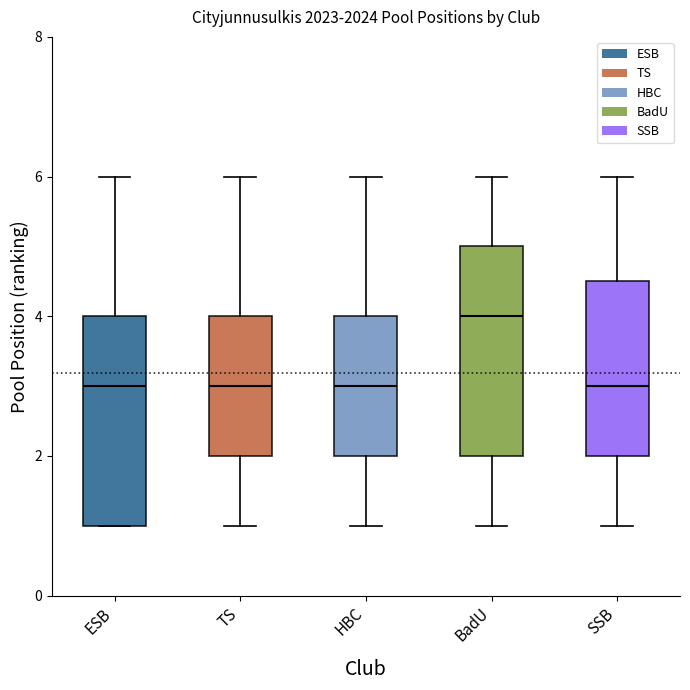

Where is the lower edge of the box for ESB on the y-axis? The values are not printed on the chart, so give them approximately, as read against the axis.

1.0